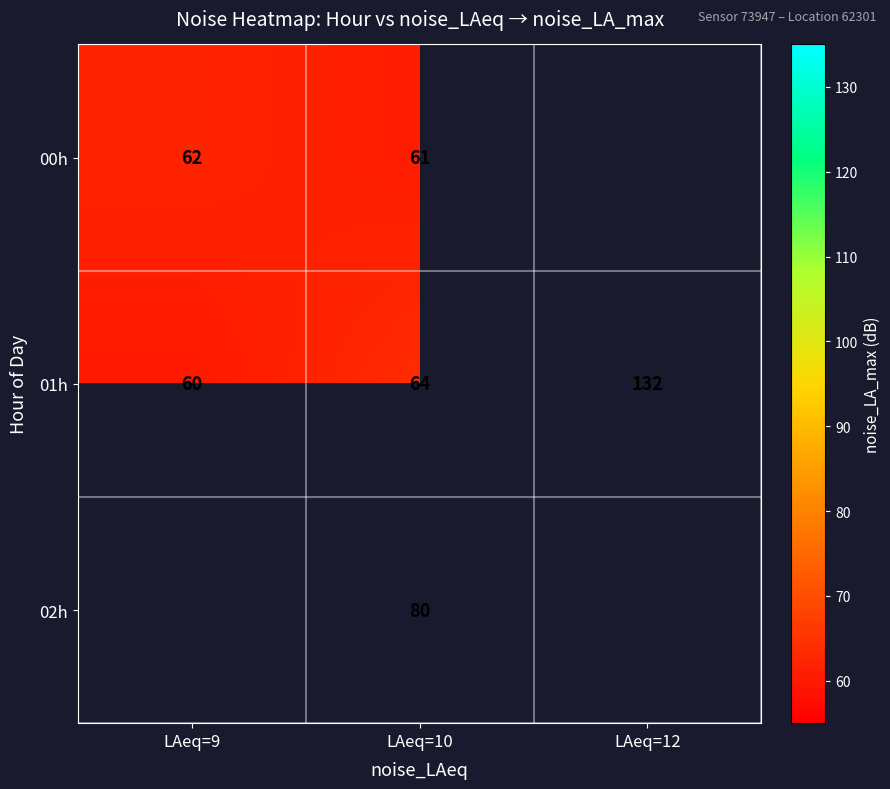

Which has a higher value, LAeq=12 or LAeq=10?

LAeq=10